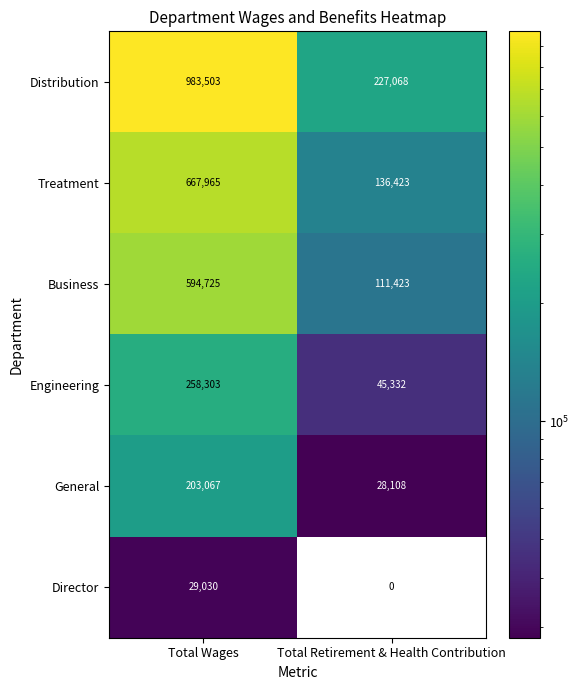

Reading left to right, list all the values displayed in this chart.

Distribution: 983503	227068
Treatment: 667965	136423
Business: 594725	111423
Engineering: 258303	45332
General: 203067	28108
Director: 29030	0